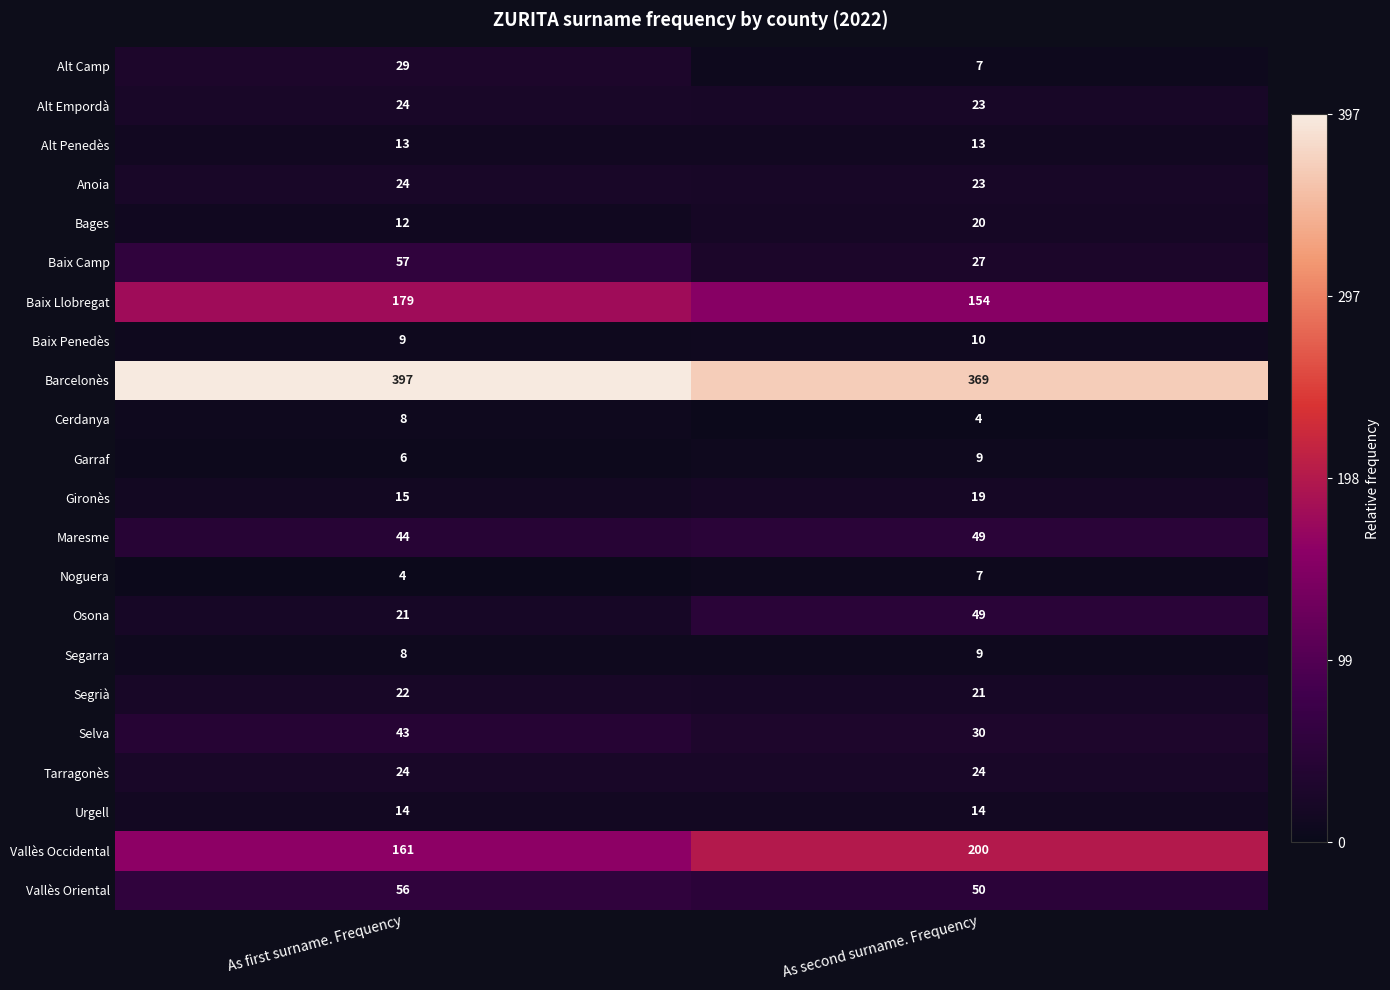

At which category is the sum across all series the highest?

As first surname. Frequency